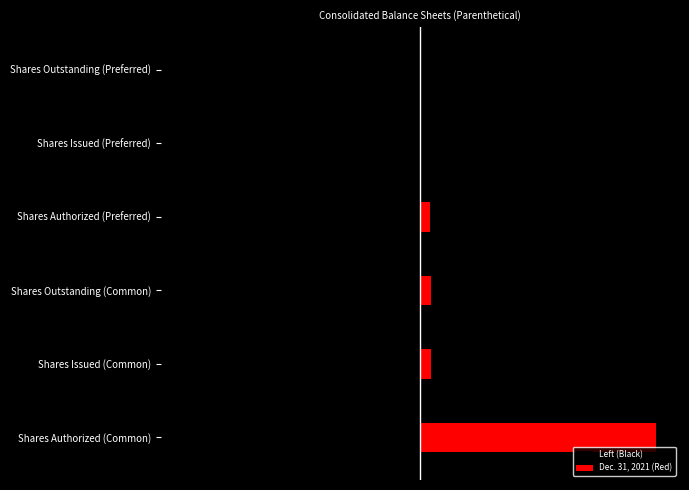

How many bars are there in each group?

2